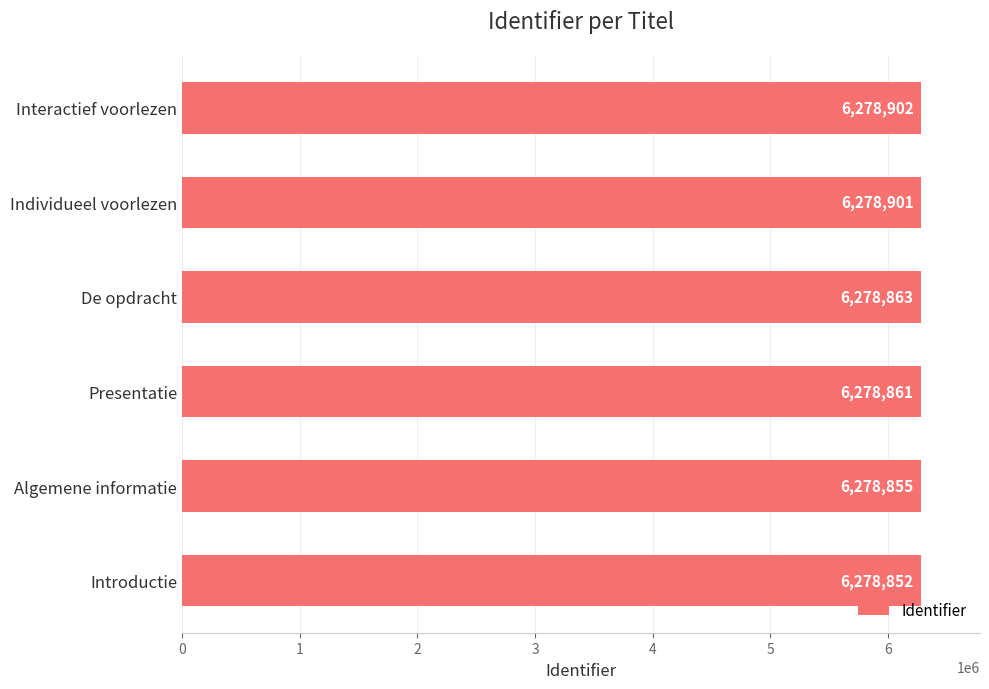

What is the difference between the second highest and second lowest values?

46